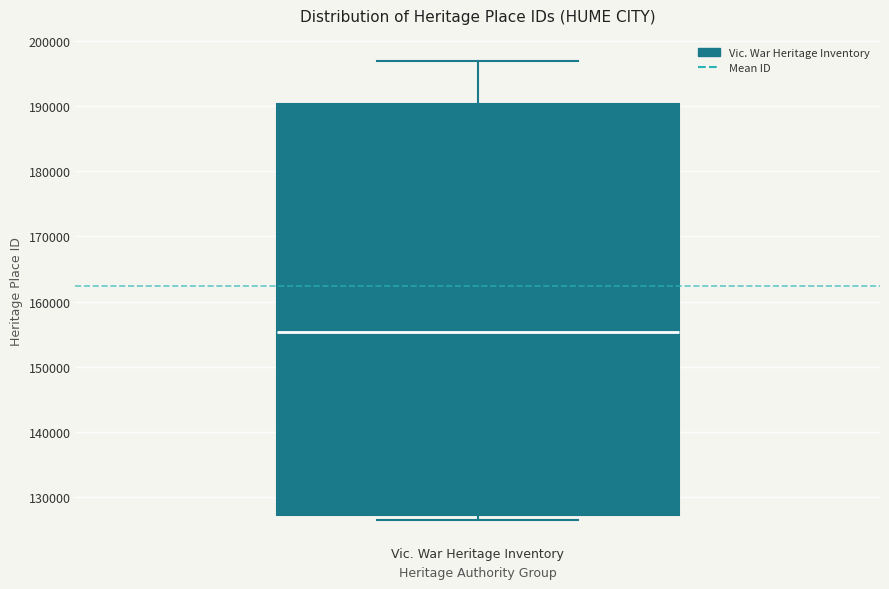

Transcribe this box plot: give where the median line is, the range the box spans, and where the two whiskers end, as read against the y-axis. The values are not printed on the chart, so give them approximately, as read against the axis.

median 155000, box 127000 to 190000, whiskers 127000 (just below the box's lower edge) to 197000